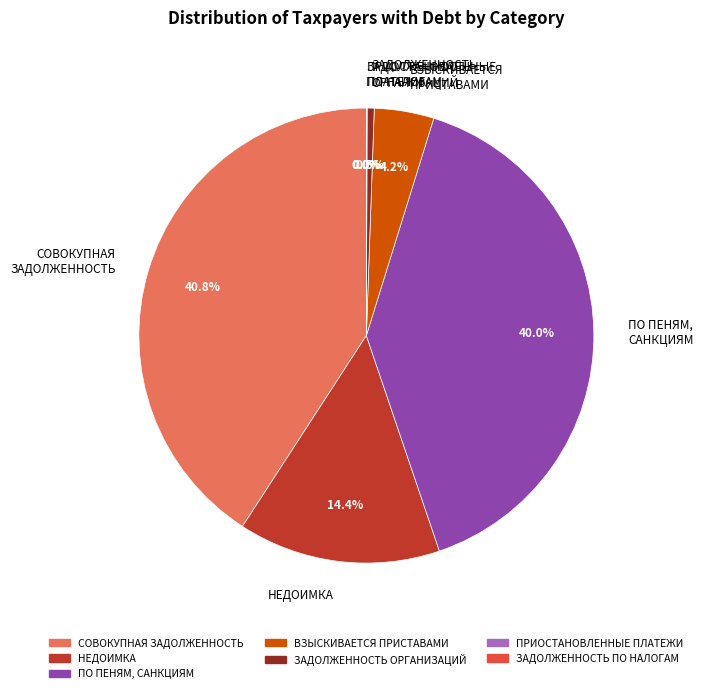

Between НЕДОИМКА and ВЗЫСКИВАЕТСЯ ПРИСТАВАМИ, which is larger?

НЕДОИМКА